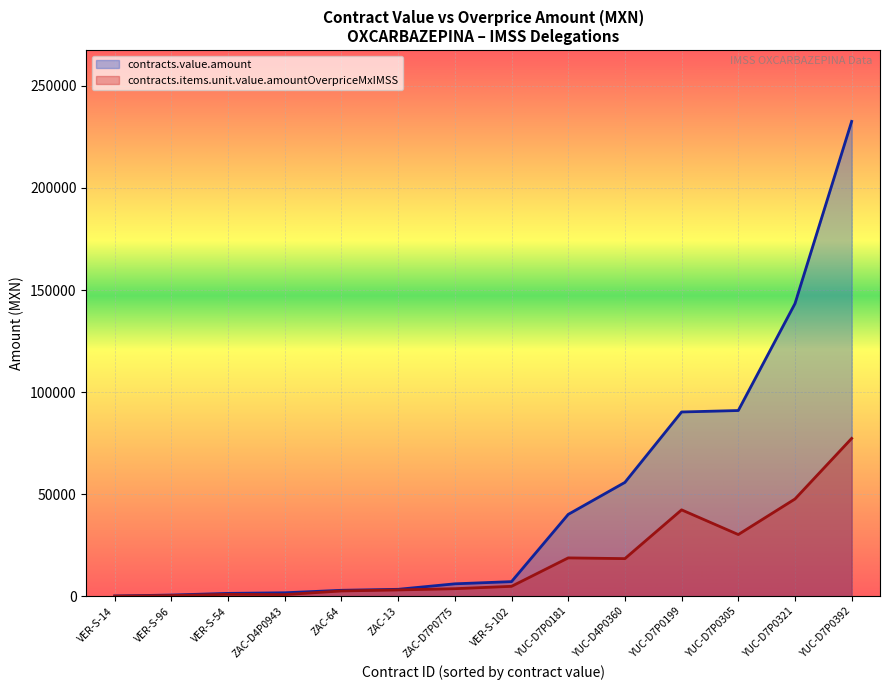

Is it true that contracts.items.unit.value.amountOverpriceMxIMSS equals 47668.0 at YUC-D7P0321?

True